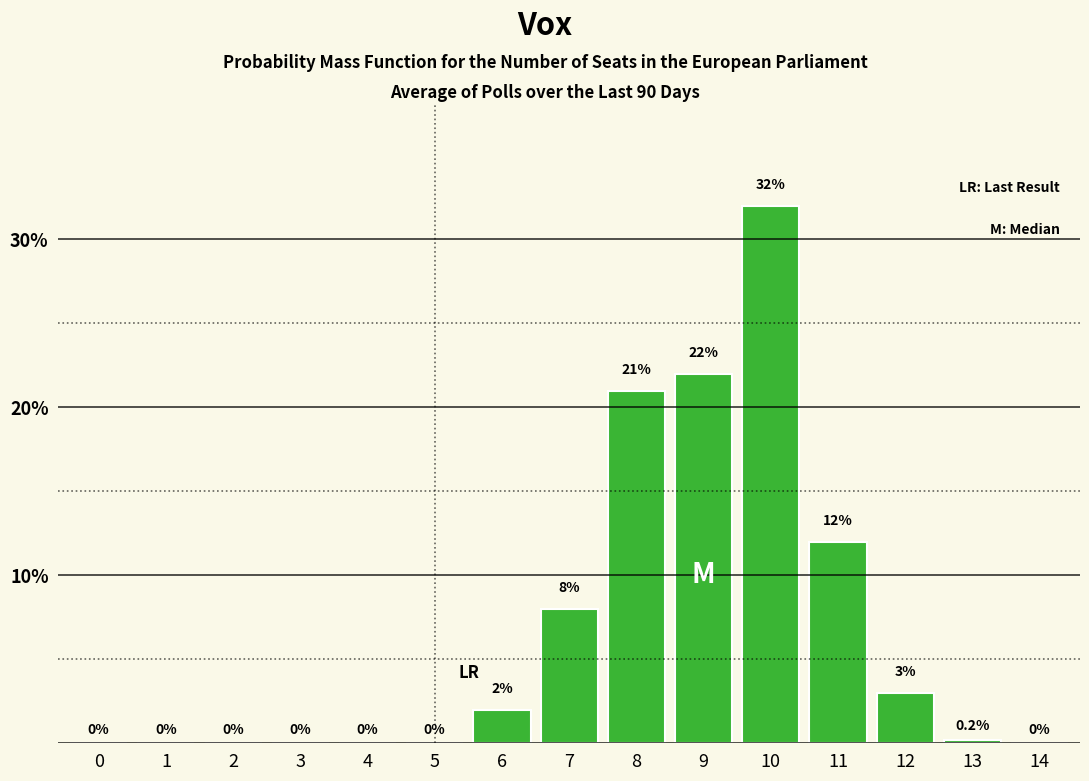

Reading left to right, extract all data points from this chart.

0=0.0	1=0.0	2=0.0	3=0.0	4=0.0	5=0.0	6=2.0	7=8.0	8=21.0	9=22.0	10=32.0	11=12.0	12=3.0	13=0.2	14=0.0